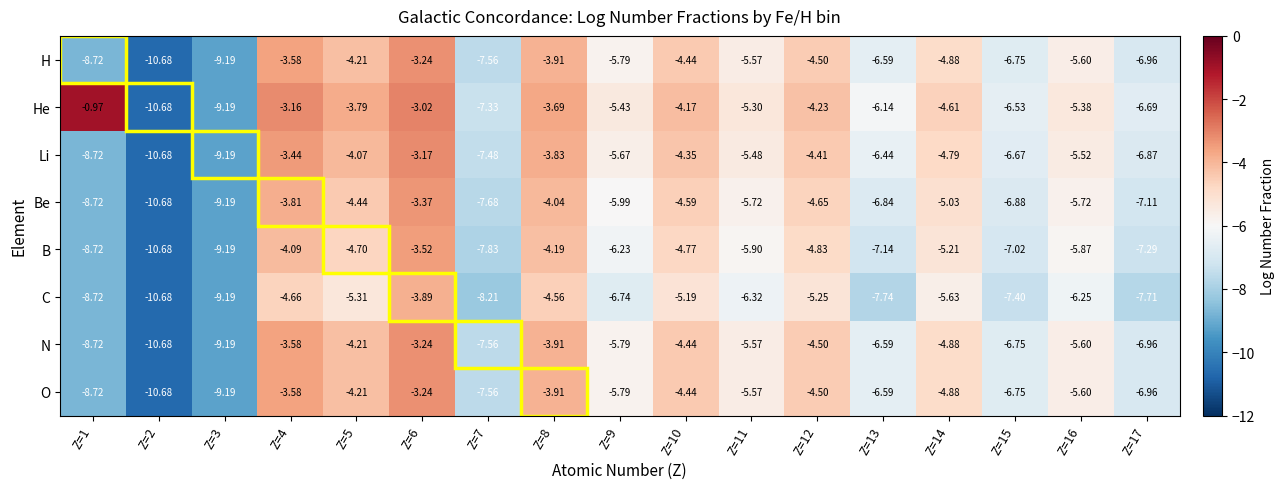

Which series has the largest total across all categories?

He